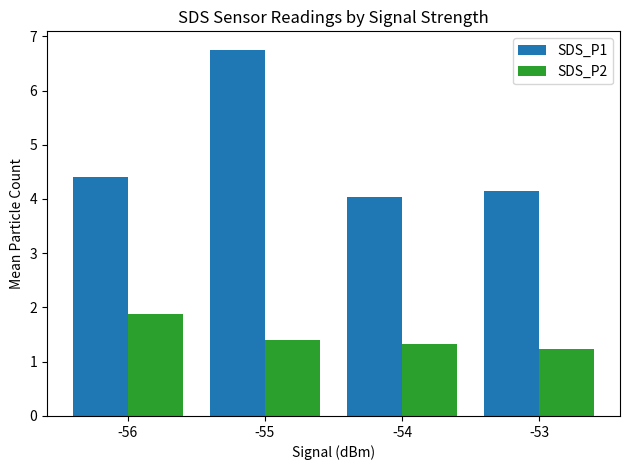

What is the difference between the maximum and minimum values in the SDS_P2 series?

0.6